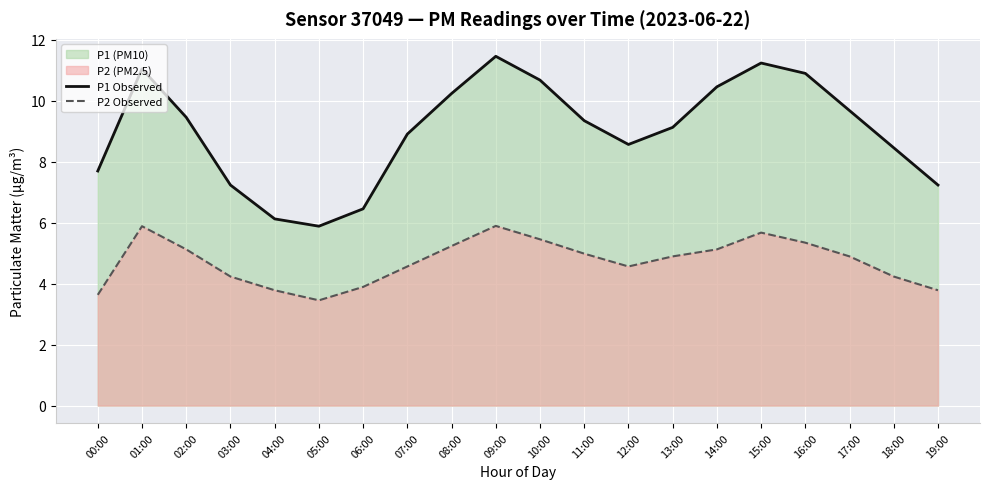

What value does the P2 Observed series have at 16:00?

5.3